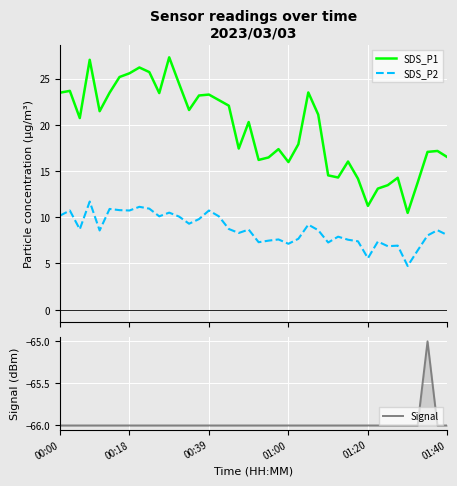

Which label corresponds to the smallest value in the chart?

00:00